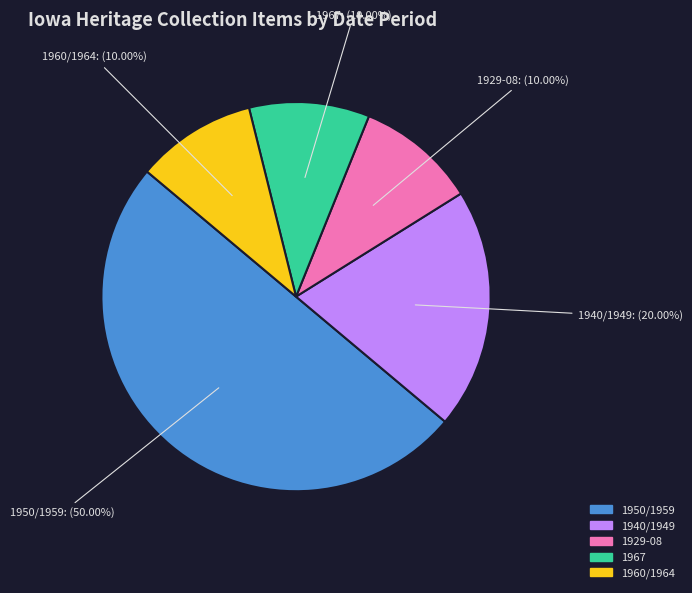

Does 1940/1949 account for over 50% of the chart?

No